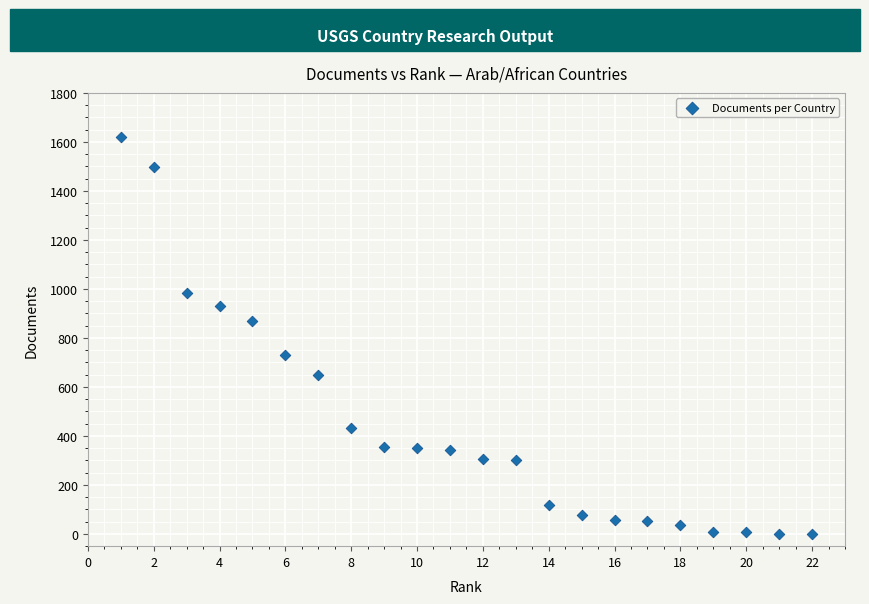

What Y value in the scatter plot is closest to 811?

871